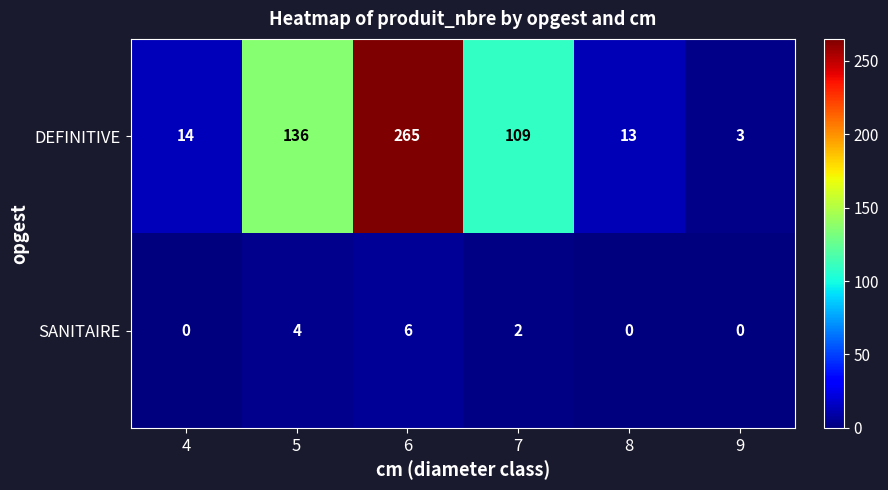

What is the difference between the highest and lowest values at 5?

132